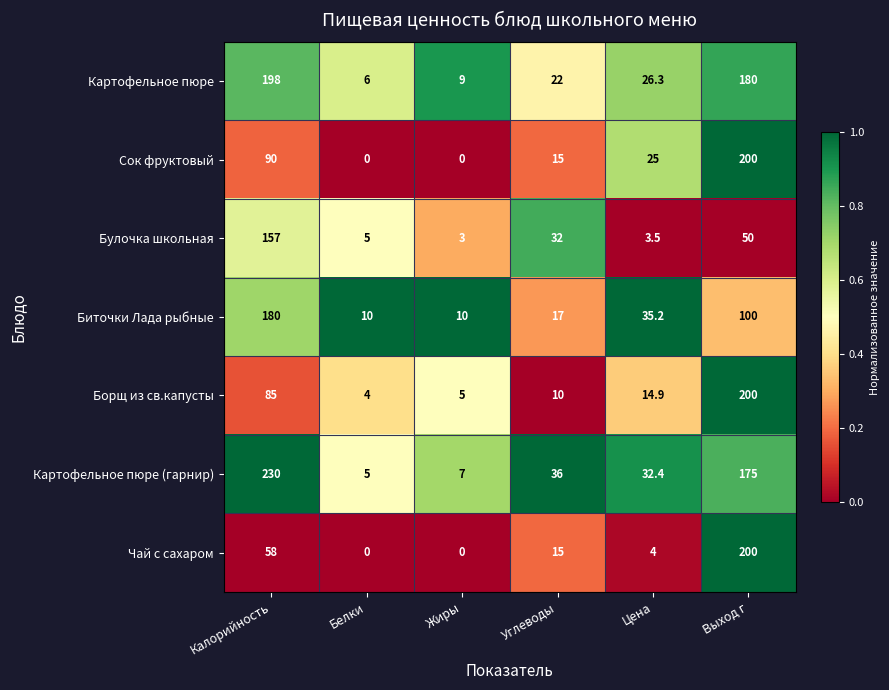

What is the maximum value for Чай с сахаром?

200.0